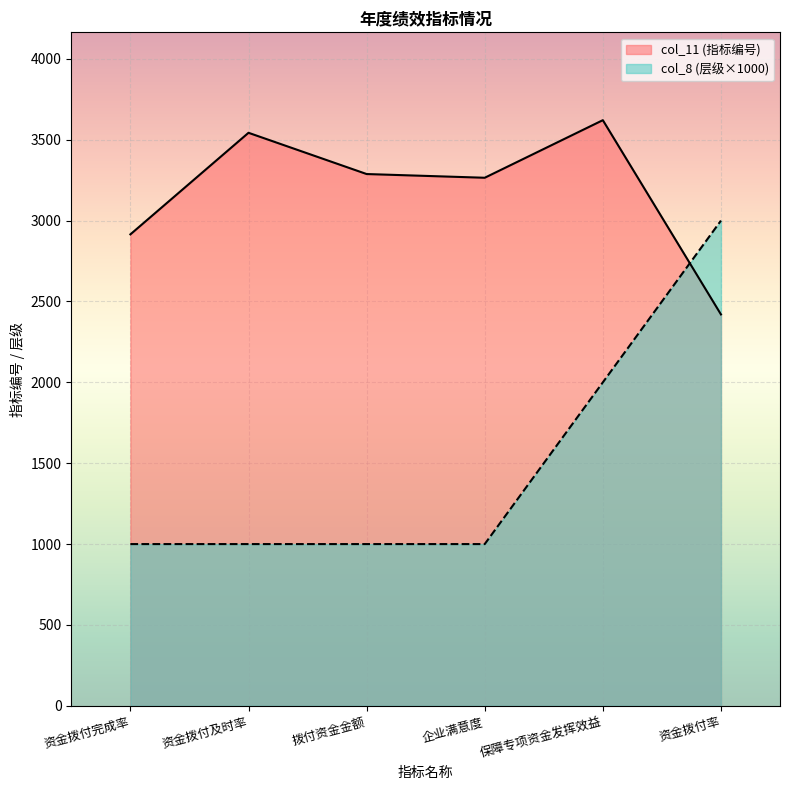

Reading left to right, extract all data points from this chart.

col_11: 资金拨付完成率=2915	资金拨付及时率=3543	拨付资金金额=3288	企业满意度=3265	保障专项资金发挥效益=3621	资金拨付率=2420
col_8: 资金拨付完成率=1000	资金拨付及时率=1000	拨付资金金额=1000	企业满意度=1000	保障专项资金发挥效益=2000	资金拨付率=3000